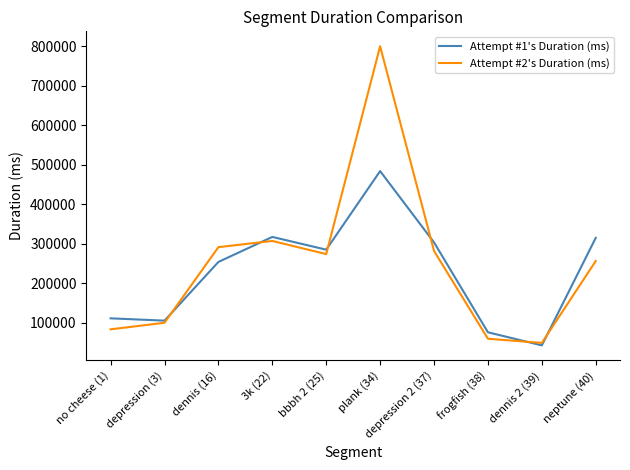

What is the difference between the highest and lowest values at dennis 2 (39)?

6200